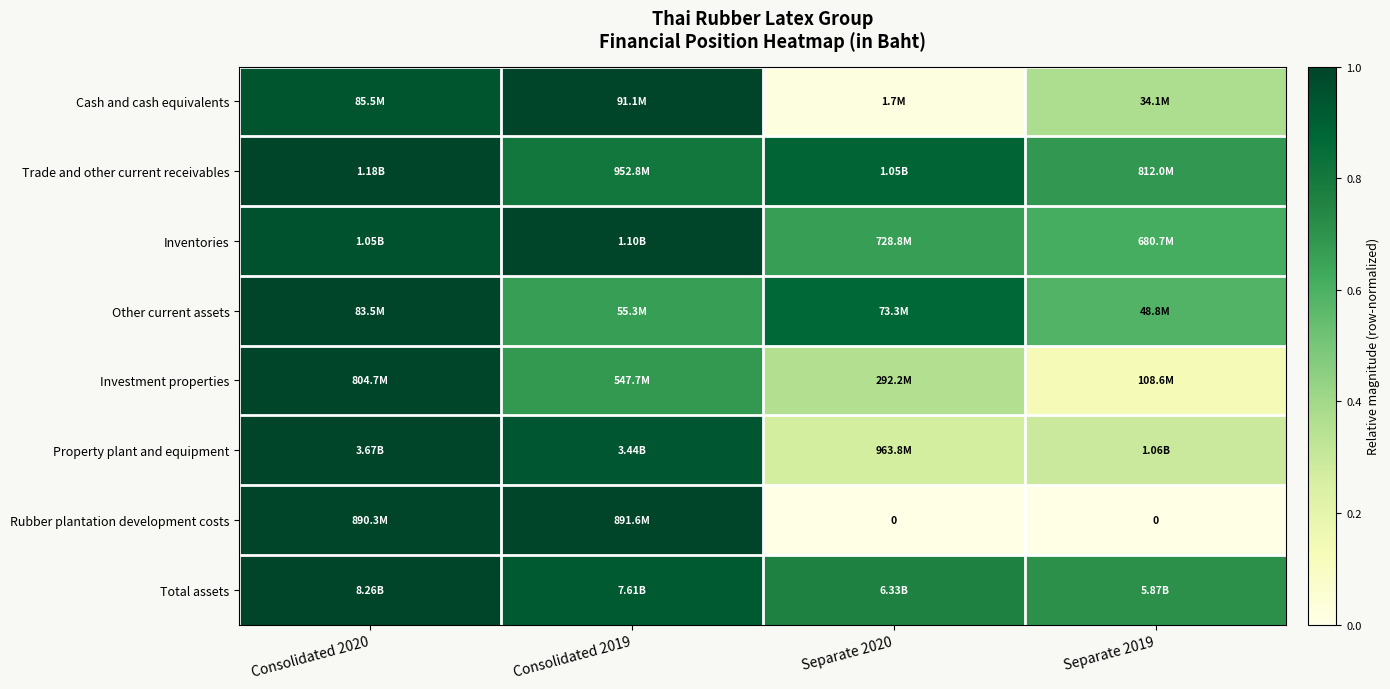

The Investment properties series shows 1.6 at Consolidated 2020. True or false?

False